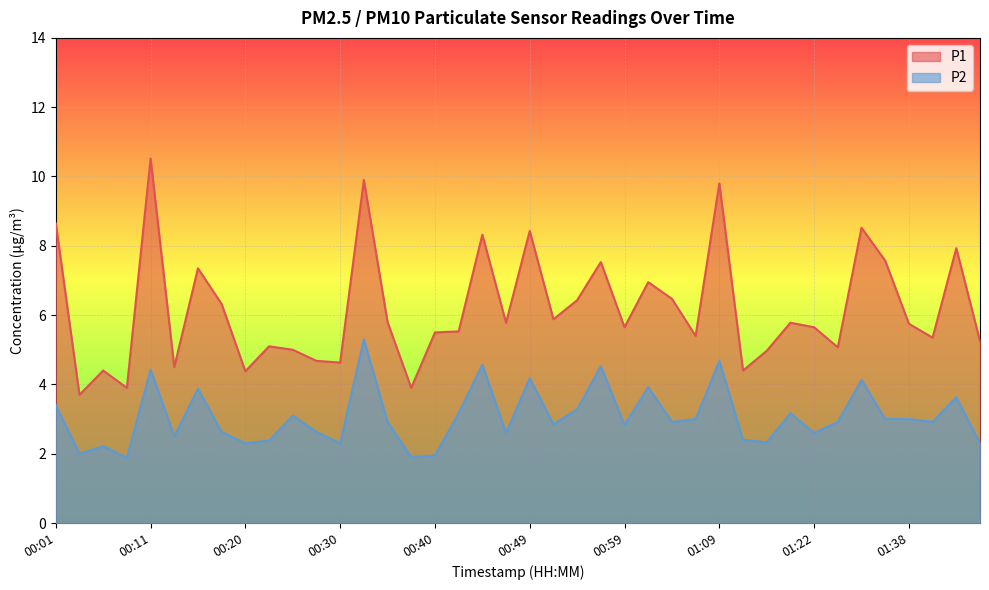

What is the lowest value of the P2 series?

1.9